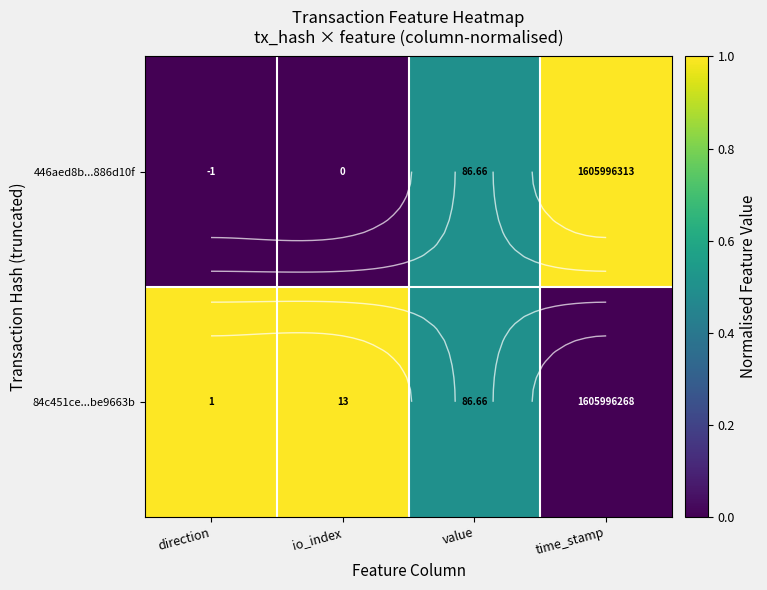

At which label does 84c451ce...be9663b reach its minimum?

time_stamp